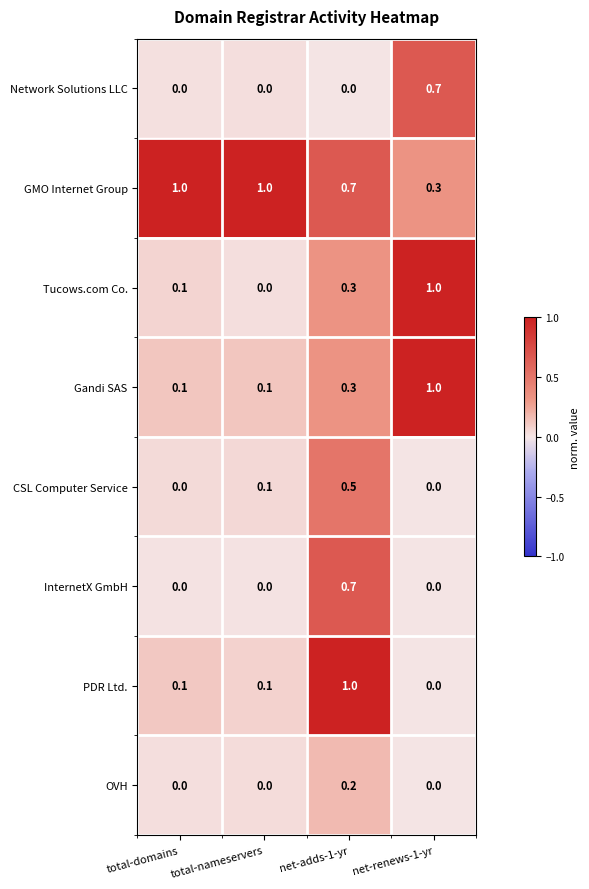

Is it true that PDR Ltd. equals 0.0 at net-renews-1-yr?

True